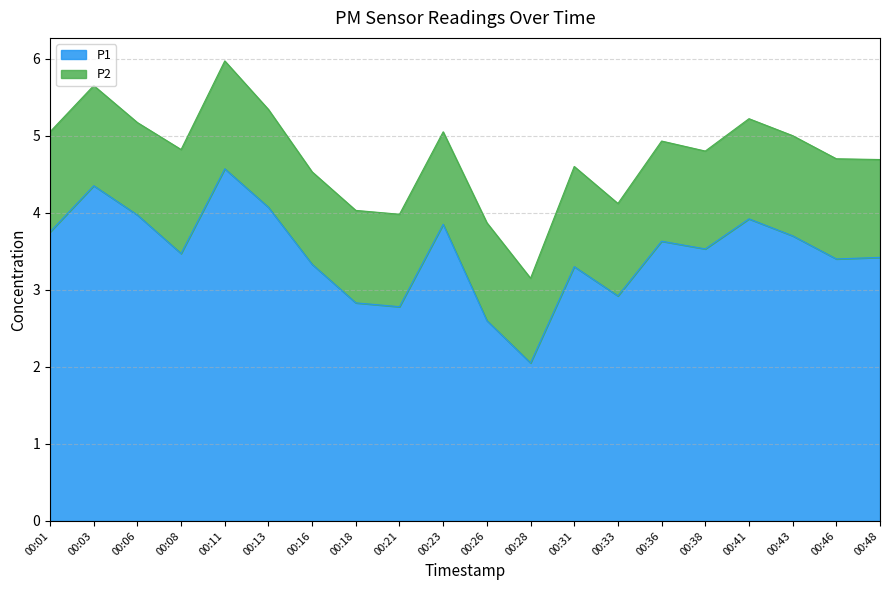

Where is the first local maximum?

00:03